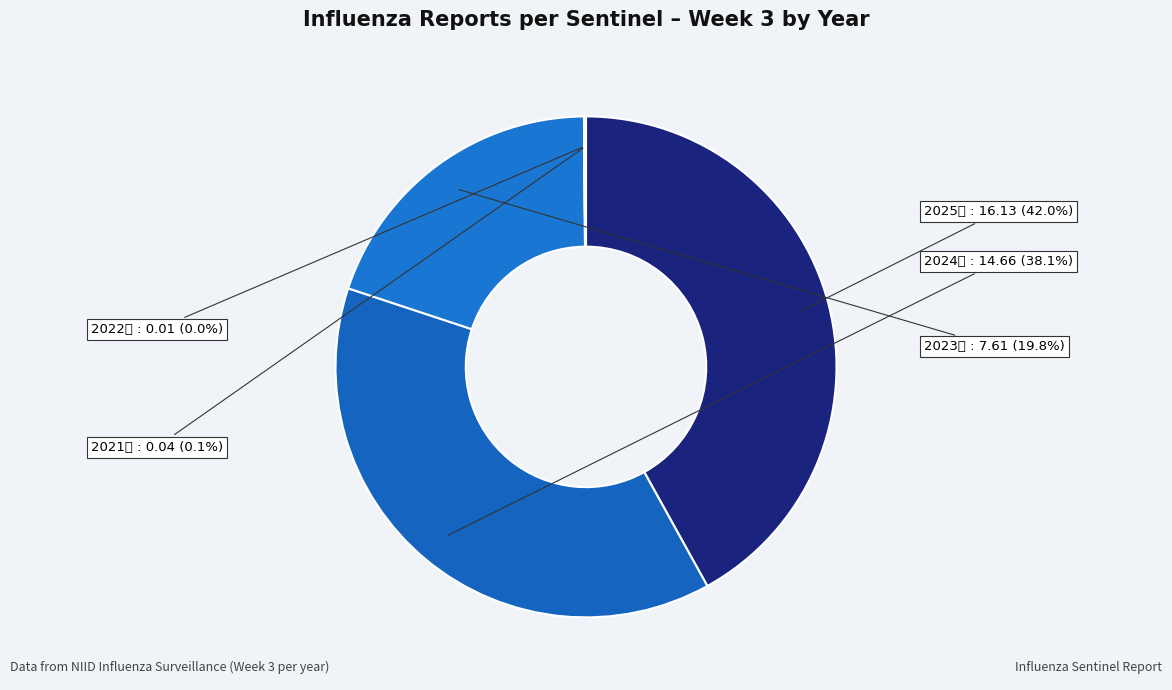

Approximately how many times larger is the value at 2025年 compared to 2024年?

1.1